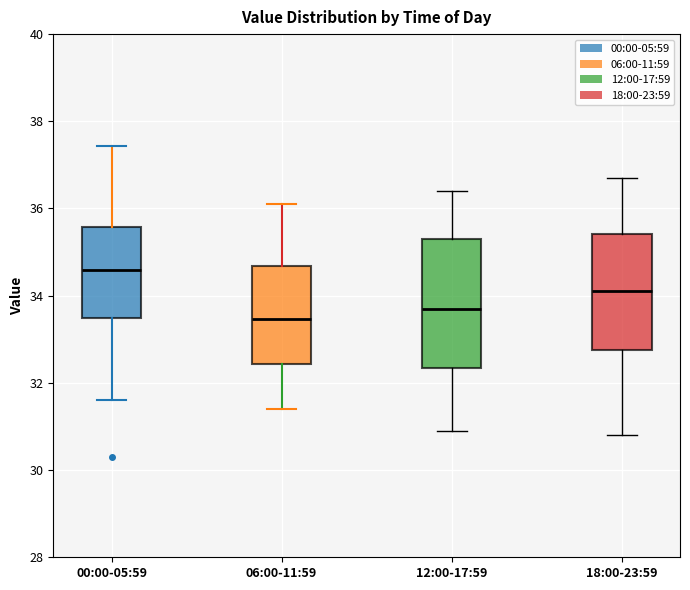

Which box's median line is the highest?

00:00-05:59